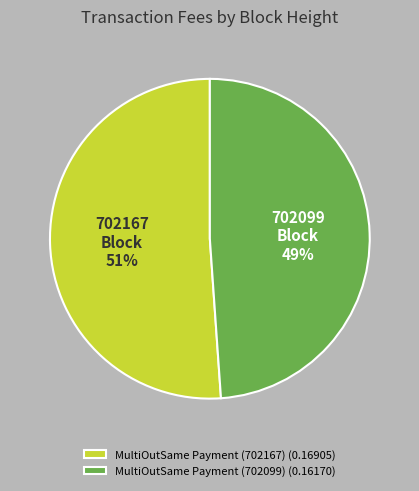

How many segments does this pie chart have?

2